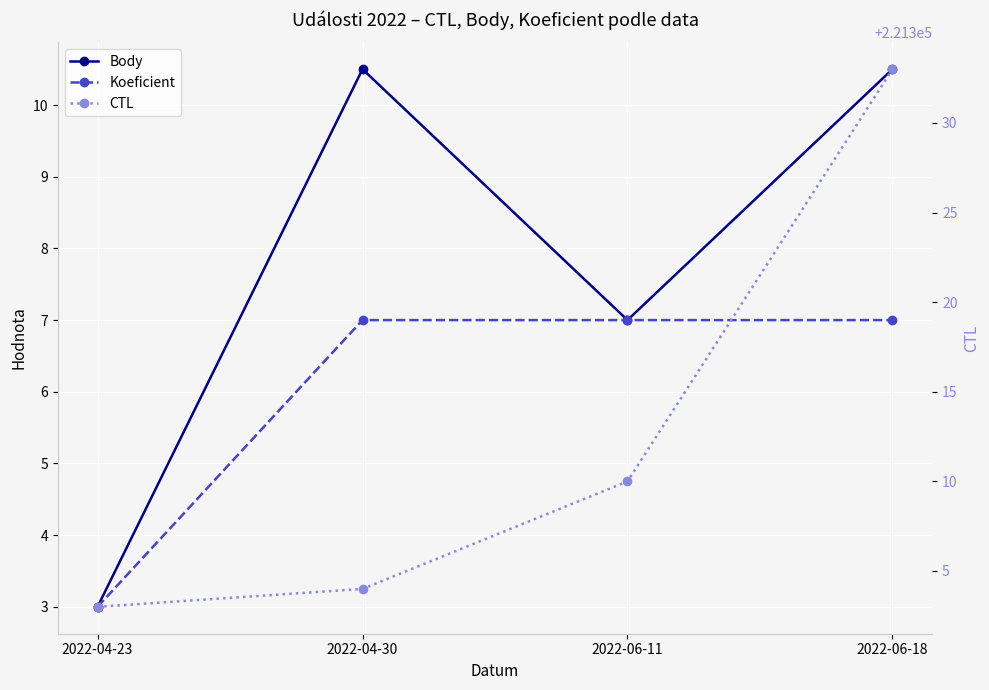

True or false: Body and CTL cross at least once.

False